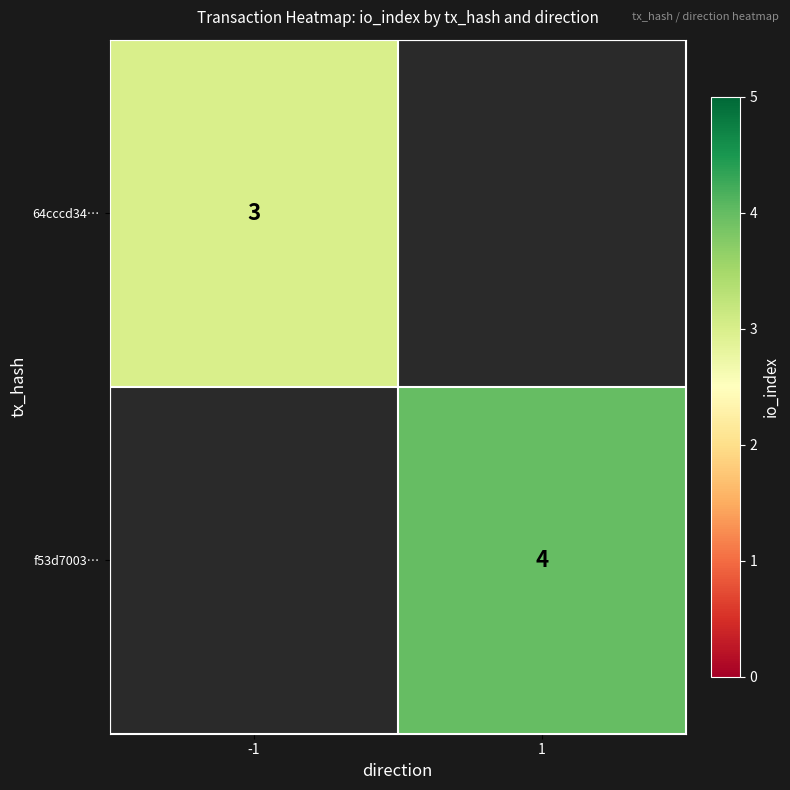

True or false: 64cccd34… has a value of 1.7 at -1.

False